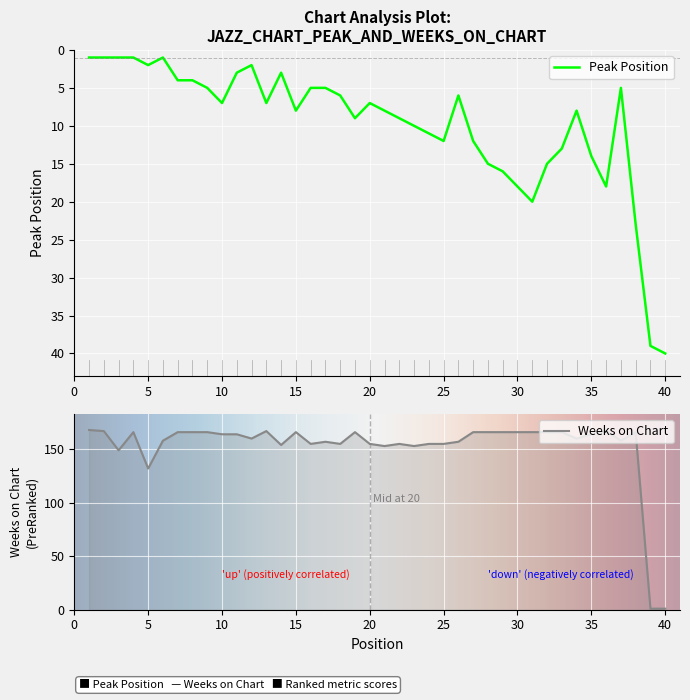

What is the value of the Peak Position point at the 16th from the left?

5